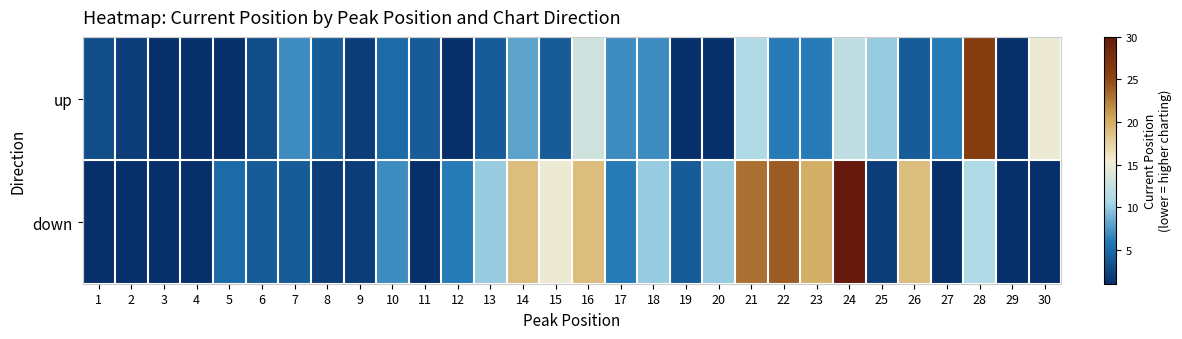

Reading left to right, transcribe all the data shown in this chart.

up: 1=3	2=2	3=1	4=1	5=1	6=3	7=7	8=4	9=2	10=5	11=4	12=1	13=4	14=8	15=4	16=13	17=7	18=7	19=1	20=1	21=11	22=6	23=6	24=12	25=10	26=4	27=6	28=26	29=1	30=15
down: 1=1	2=1	3=1	4=1	5=5	6=4	7=4	8=2	9=2	10=7	11=1	12=6	13=10	14=19	15=15	16=19	17=6	18=10	19=4	20=10	21=23	22=24	23=20	24=36	25=2	26=19	27=1	28=11	29=1	30=1